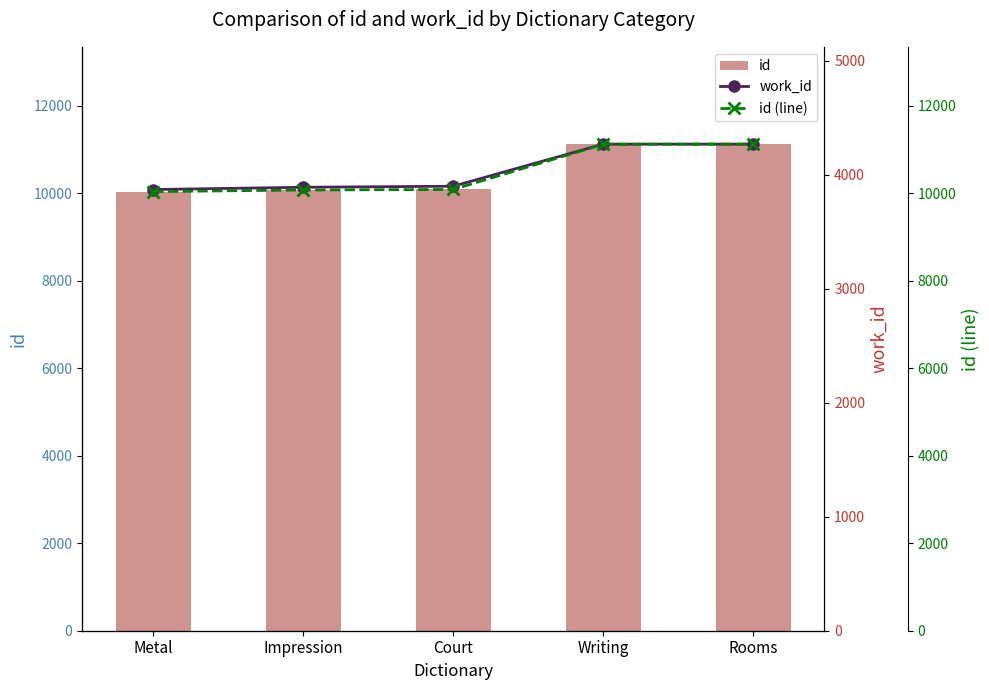

What is the difference between the maximum and second lowest values in the id (line) series?

1047